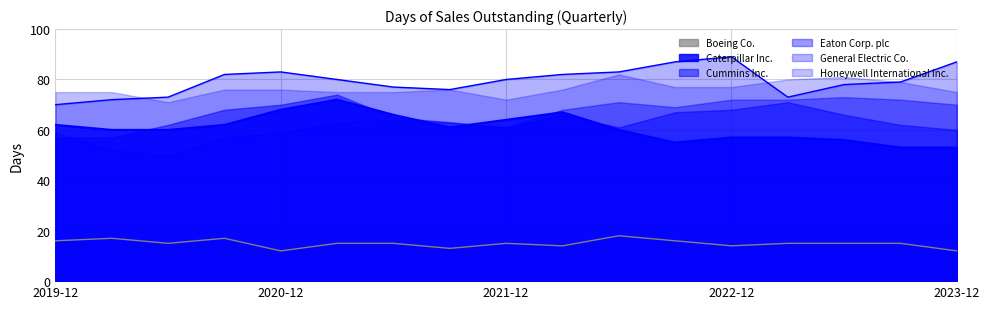

Read the Boeing Co. value at 2022-03-31.

14